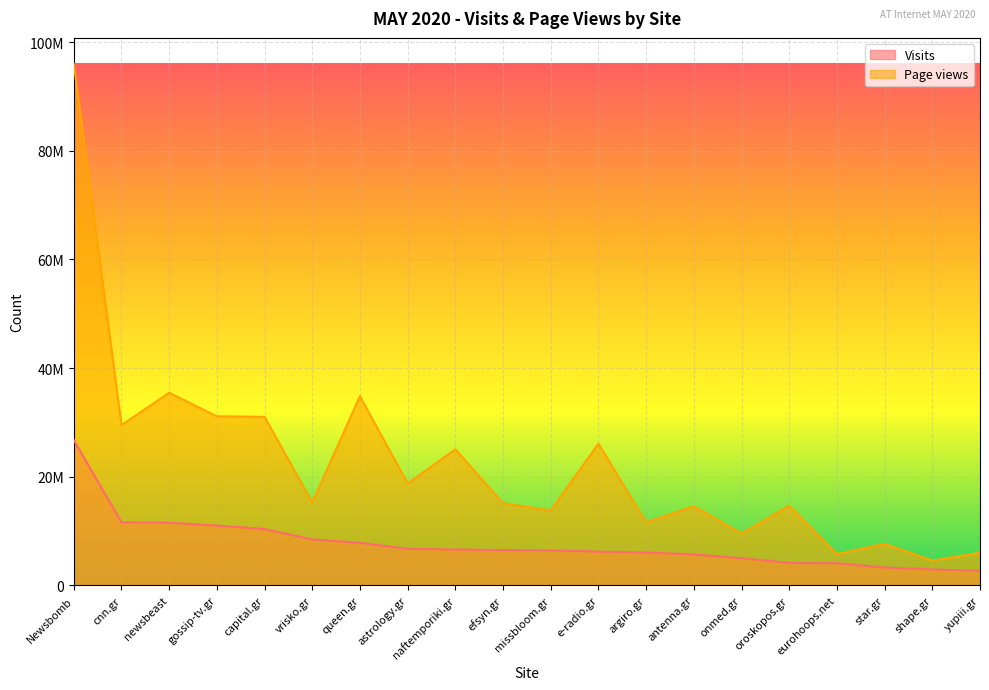

What is the difference between the Visits values at oroskopos.gr and shape.gr?

1210056